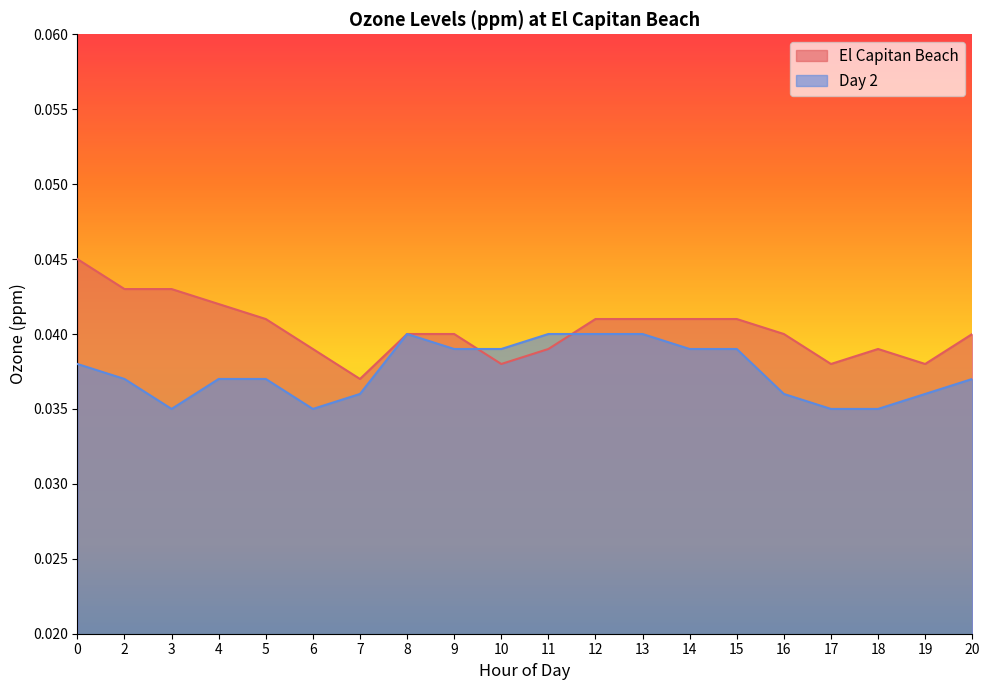

Rank the categories by Day 2 value from lowest to highest.

3, 6, 17, 18, 7, 16, 19, 2, 4, 5, 20, 0, 9, 10, 14, 15, 8, 11, 12, 13